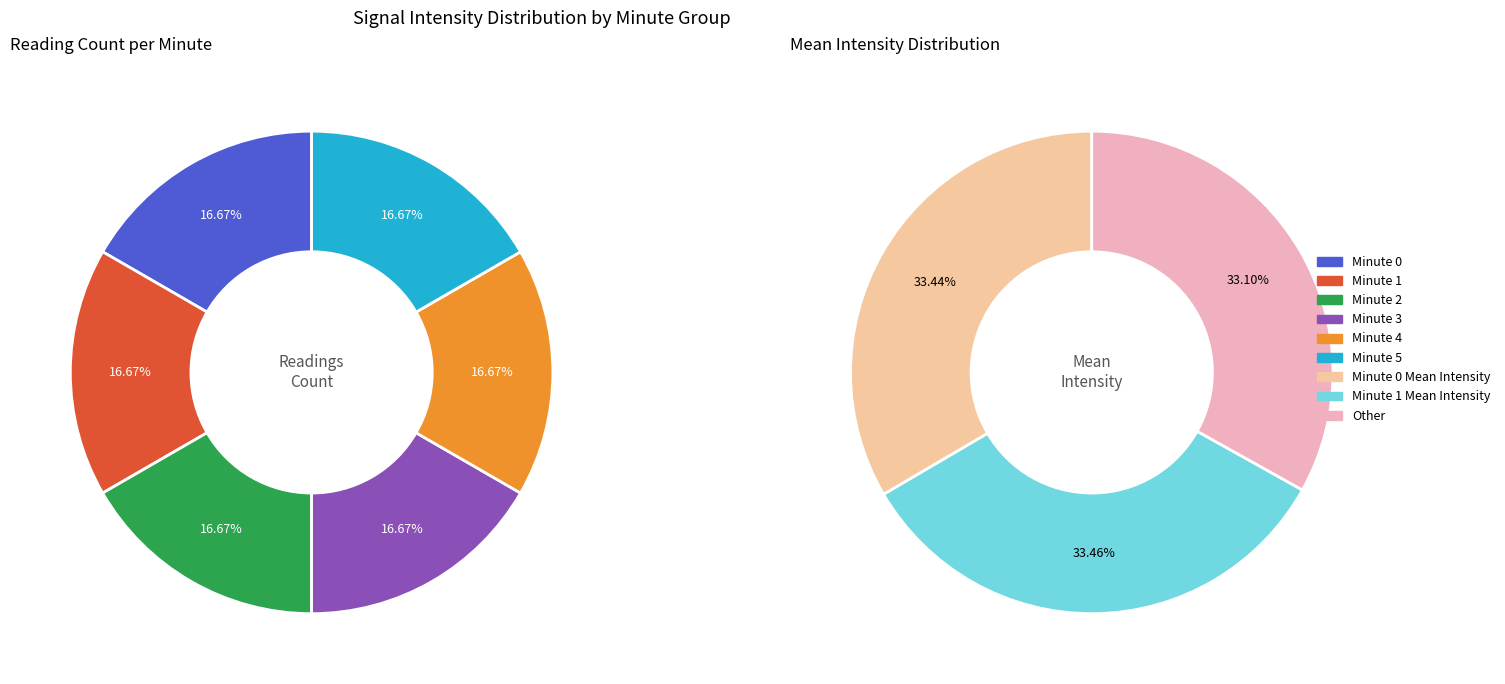

Which slice is the largest?

Minute 0